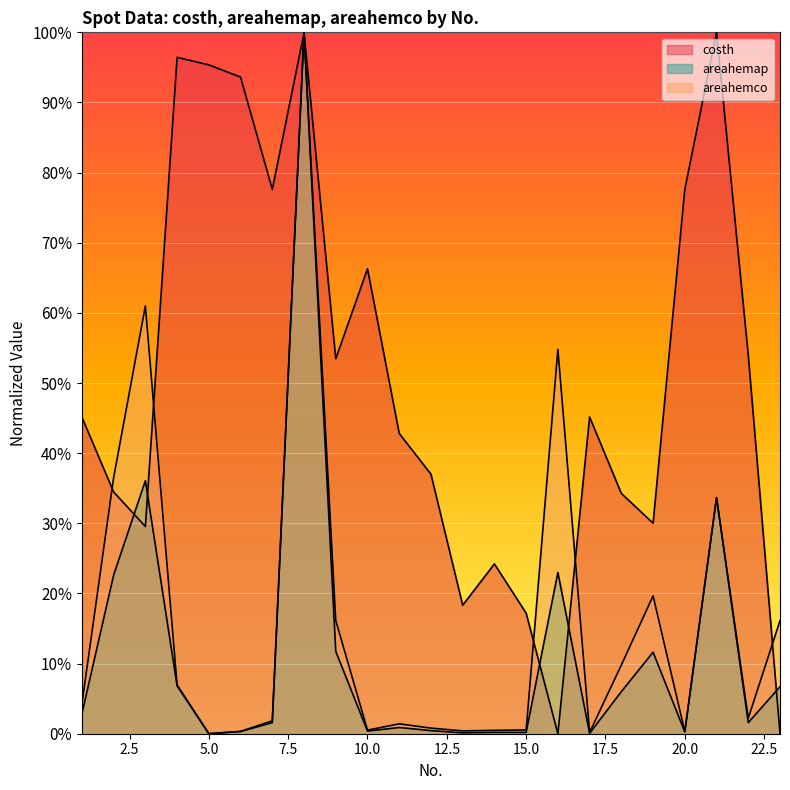

True or false: areahemco has more than 2 points higher than both neighbors.

True